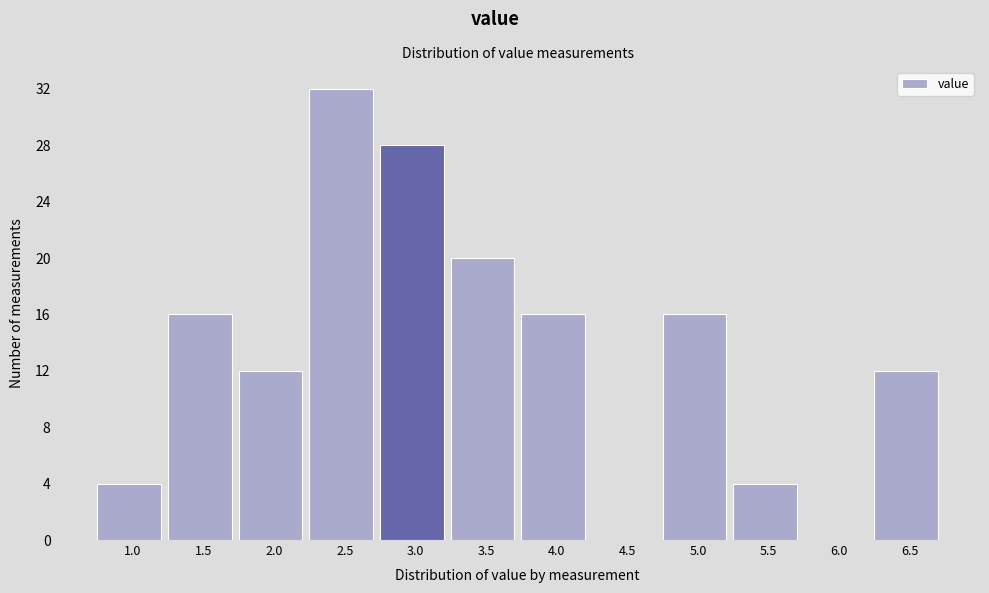

Reading left to right, list all the values displayed in this chart.

1.0=4	1.5=16	2.0=12	2.5=32	3.0=28	3.5=20	4.0=16	4.5=0	5.0=16	5.5=4	6.0=0	6.5=12